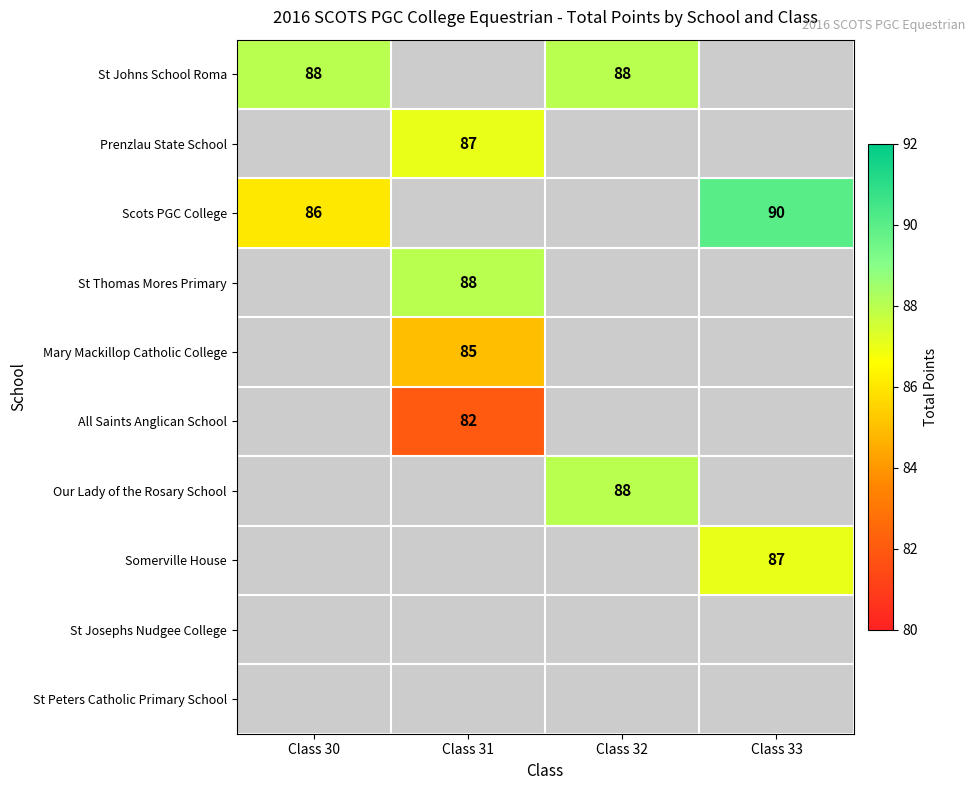

Is it true that St Johns School Roma equals 88 at Class 30?

True